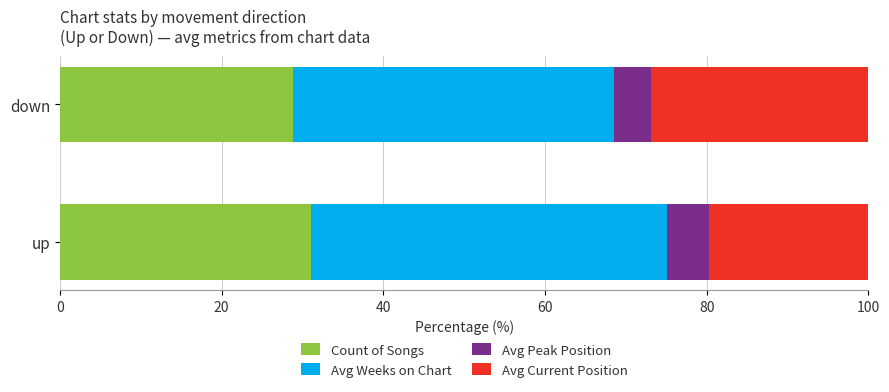

The value of Count of Songs at up is 10.1. True or false?

False